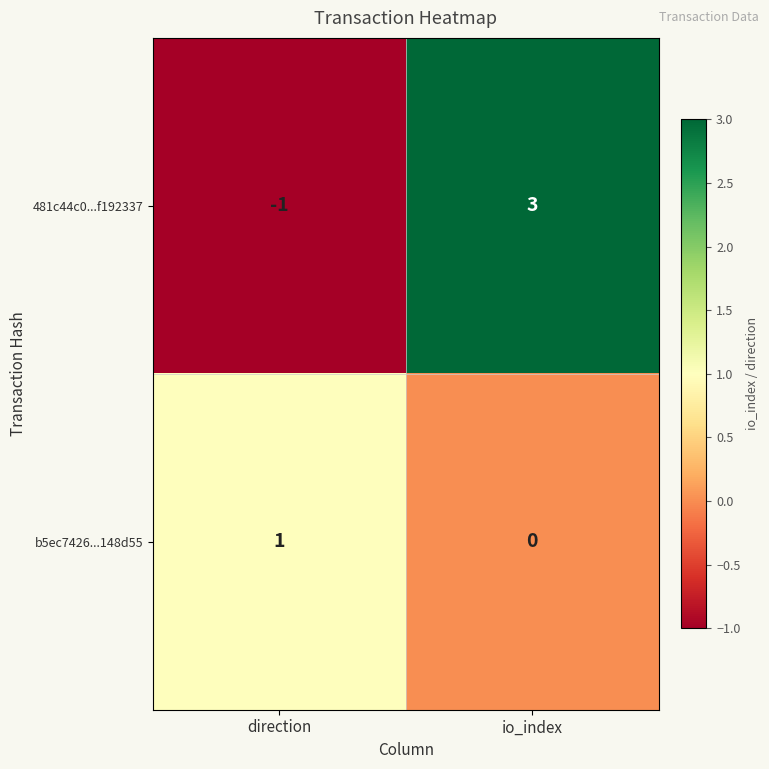

Rank the series at io_index from highest to lowest value.

481c44c0...f192337, b5ec7426...148d55